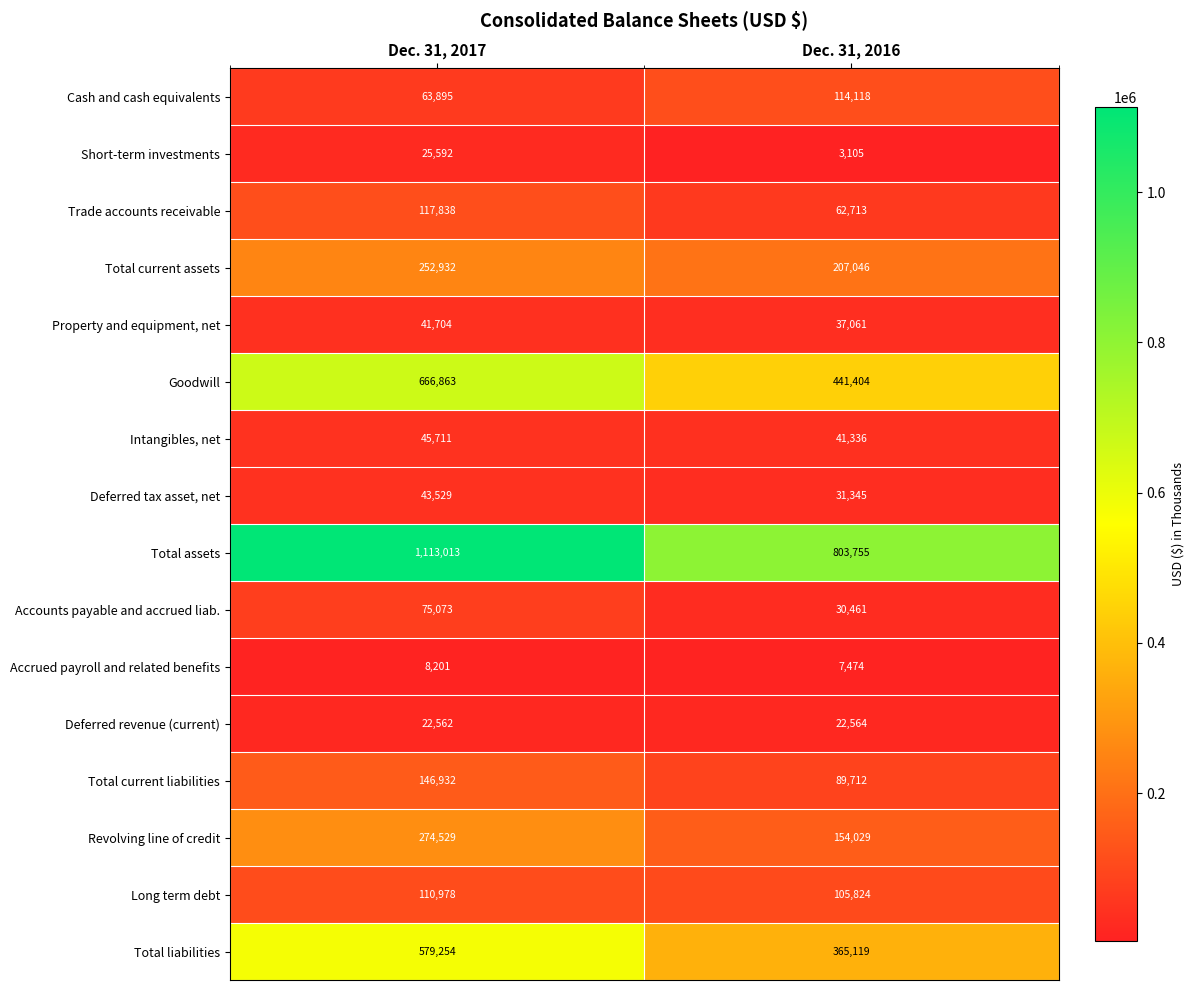

Which series has the largest total across all categories?

Total assets